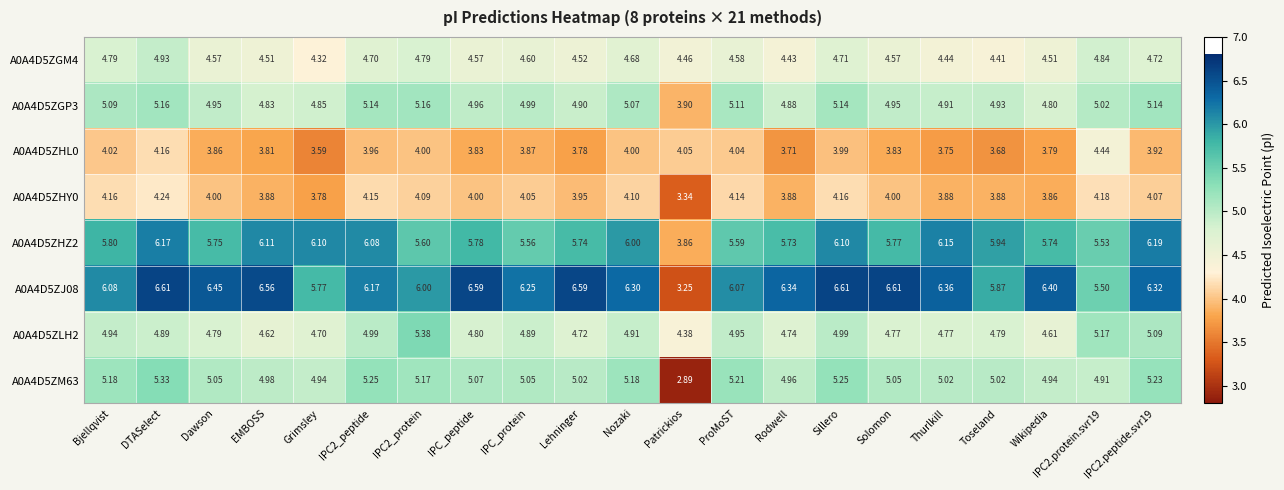

Which category has the lowest value in the A0A4D5ZJ08 series?

Patrickios